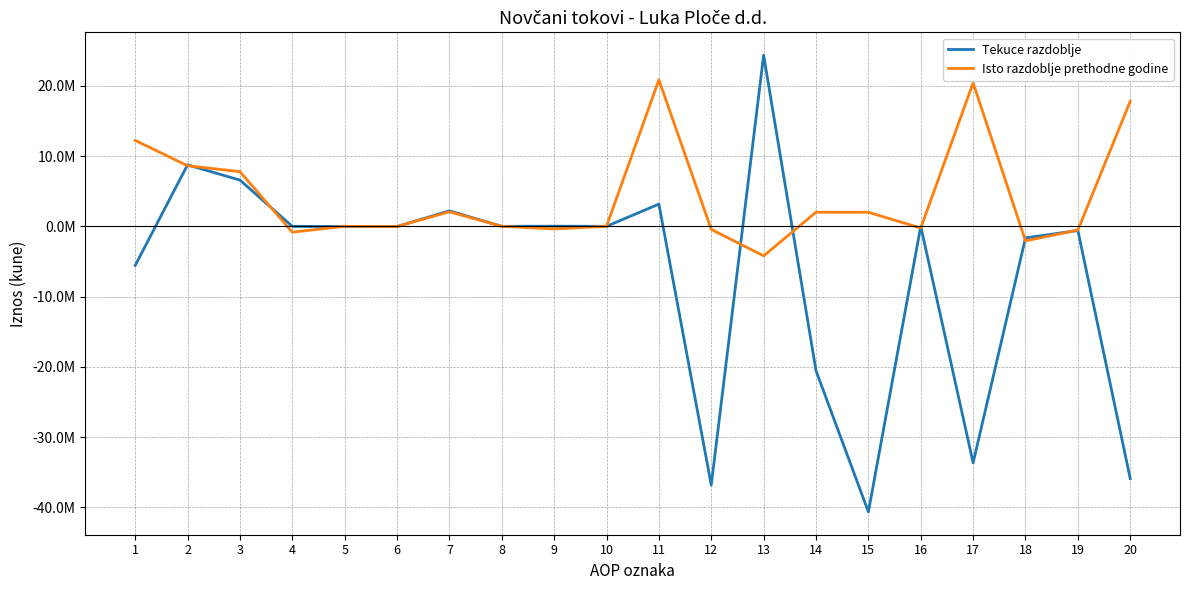

Does the chart display data point markers on the line(s)?

No